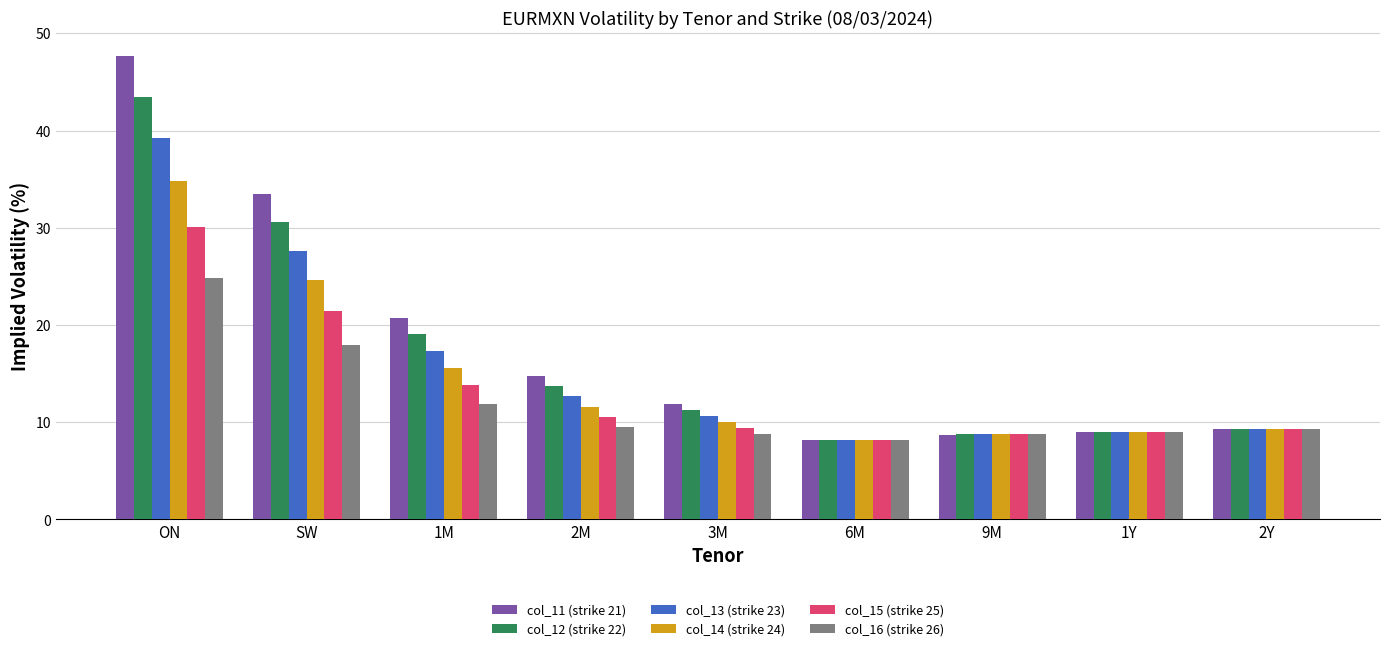

At which category does the chart reach its peak across all series?

ON